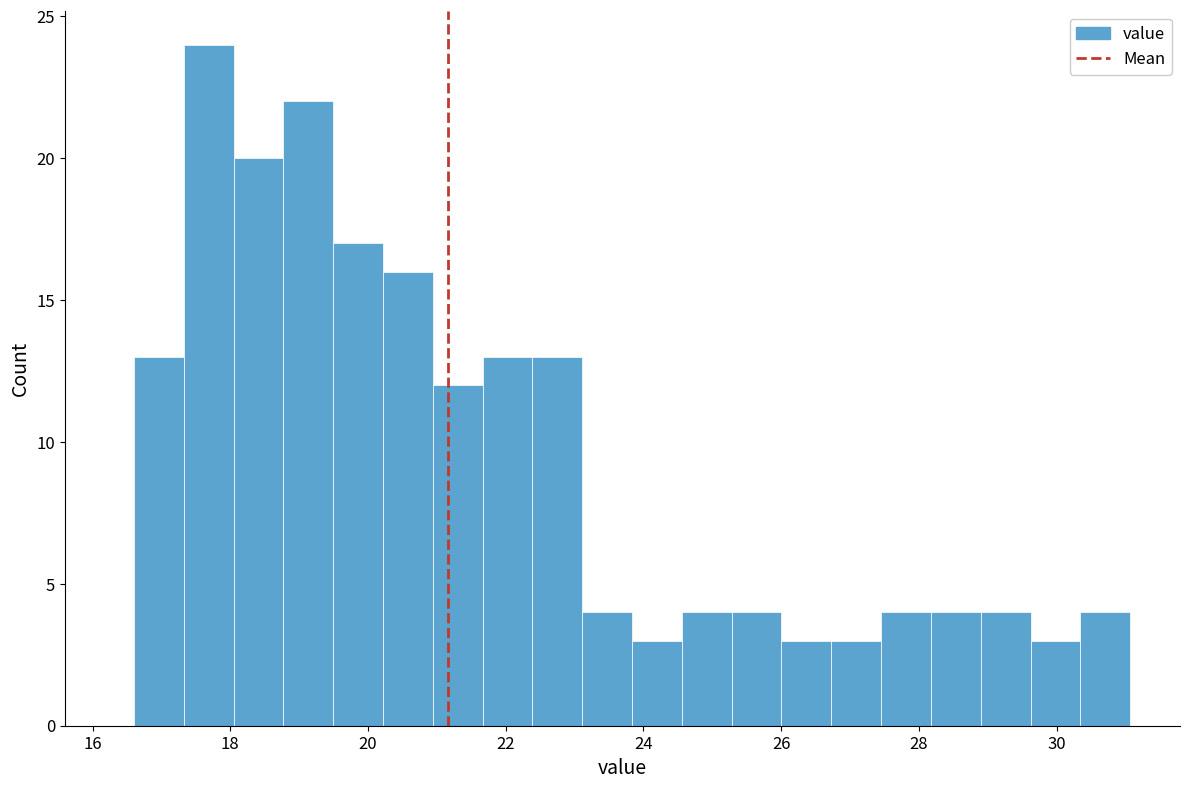

Around what value on the x-axis is the tallest bar? Give the approximate position of its centre, as read against the axis.

17.6